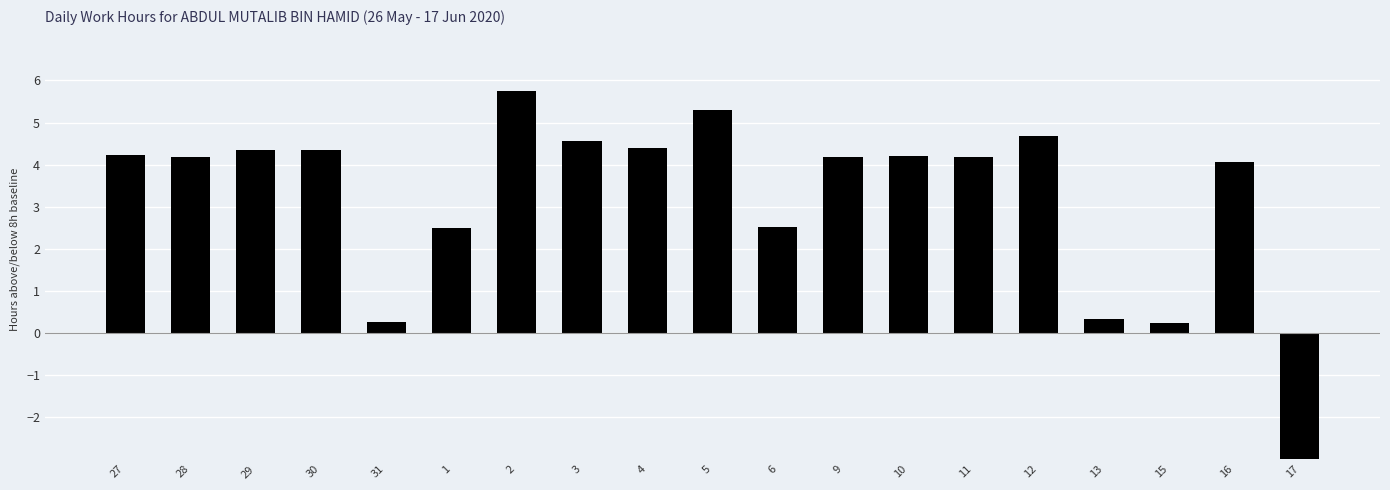

Where is the data nearest to the value -1?

15